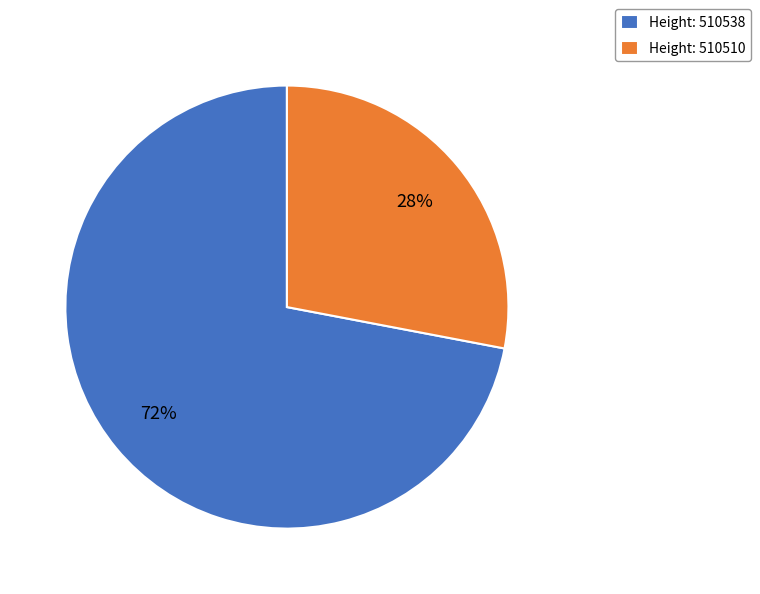

True or false: Height: 510510 accounts for 41% of the total.

False